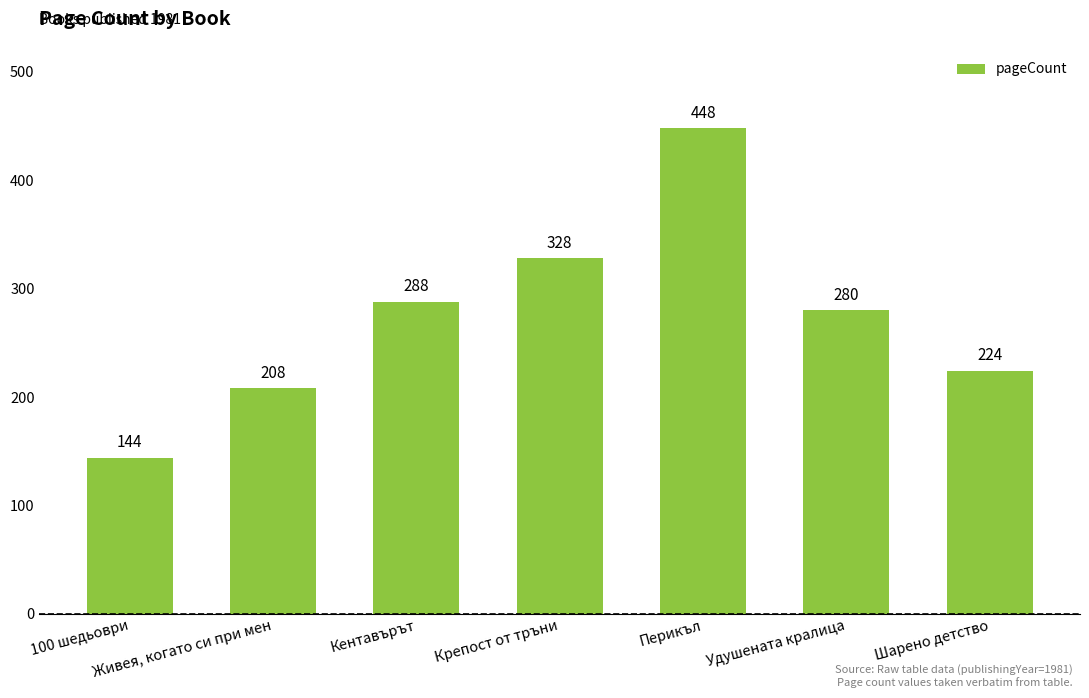

Approximately how many times larger is the value at Кентавърът compared to Шарено детство?

1.3